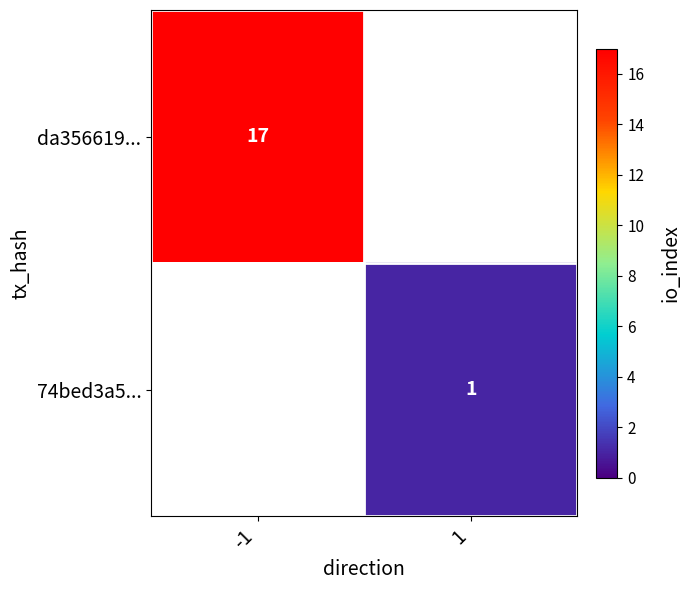

The value of 74bed3a5... at 1 is 0. True or false?

False